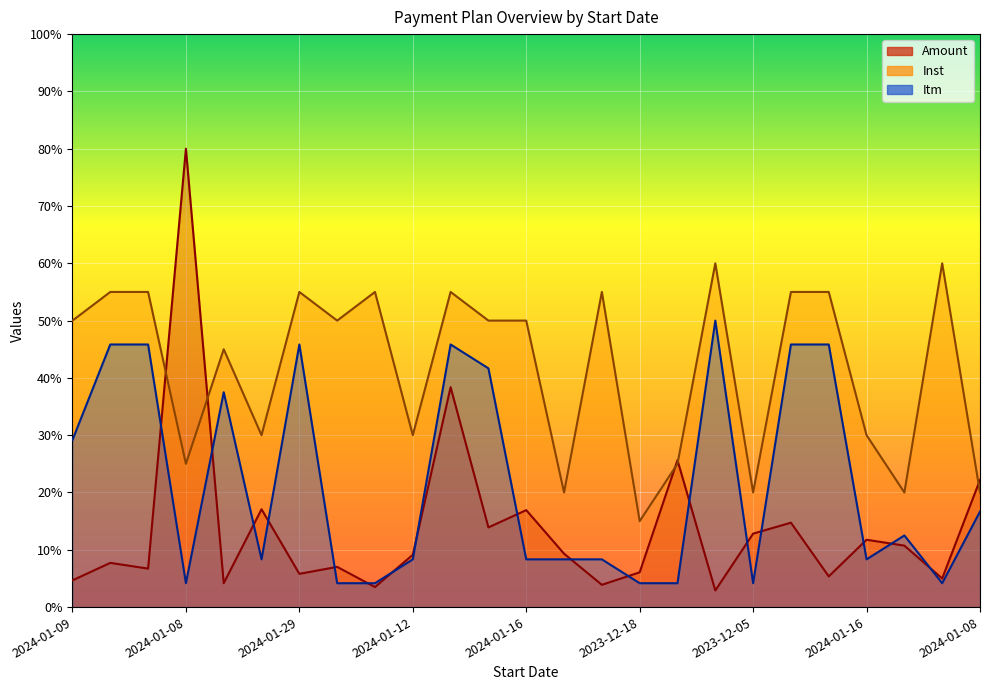

Which series has the largest total across all categories?

Inst